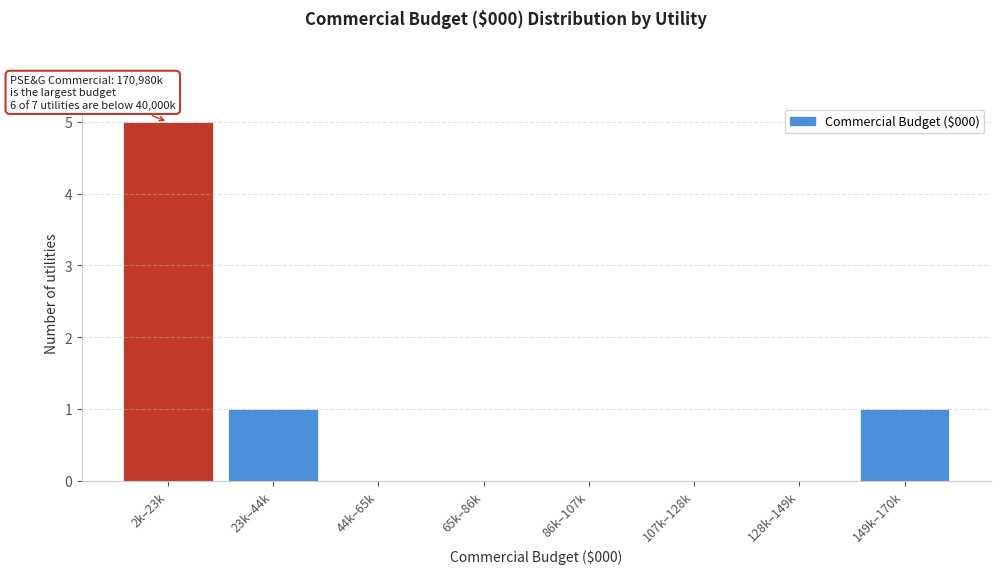

Reading right to left, extract all data points from this chart.

149k–170k=1	128k–149k=0	107k–128k=0	86k–107k=0	65k–86k=0	44k–65k=0	23k–44k=1	2k–23k=5